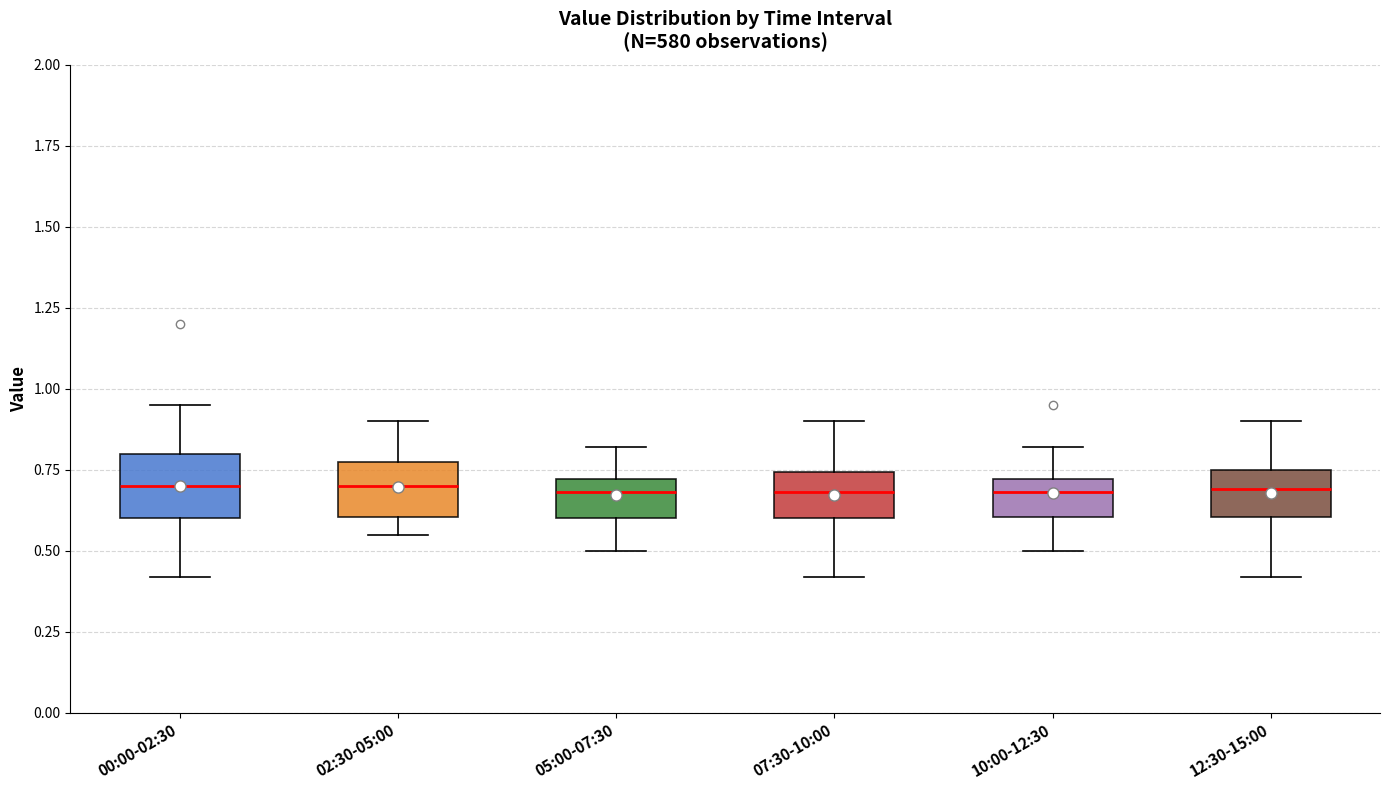

Reading left to right, read every box against the y-axis: the position of its median line, the range the box covers, and the ends of its whiskers. The values are not printed on the chart, so give them approximately, as read against the axis.

00:00-02:30: median 0.70, box 0.60 to 0.80, whiskers 0.40 to 0.95
02:30-05:00: median 0.70, box 0.60 to 0.75, whiskers 0.55 to 0.90
05:00-07:30: median 0.70 (just below the box's upper edge), box 0.60 to 0.70, whiskers 0.50 to 0.80
07:30-10:00: median 0.70, box 0.60 to 0.75, whiskers 0.40 to 0.90
10:00-12:30: median 0.70 (just below the box's upper edge), box 0.60 to 0.70, whiskers 0.50 to 0.80
12:30-15:00: median 0.70, box 0.60 to 0.75, whiskers 0.40 to 0.90